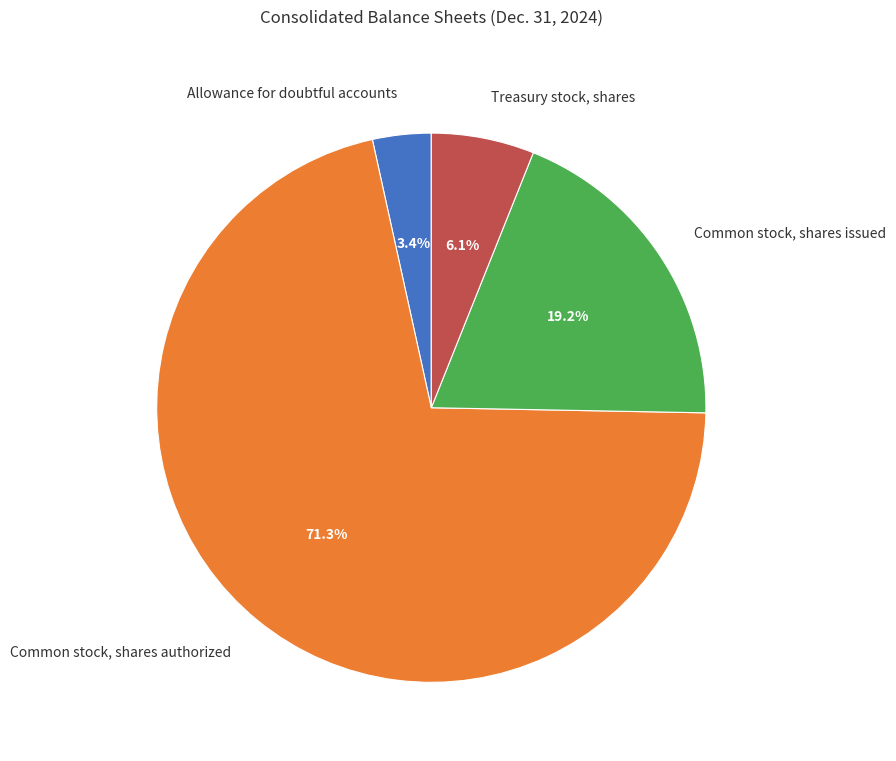

To the nearest percent, what is the combined percentage of Common stock, shares issued and Common stock, shares authorized?

90%